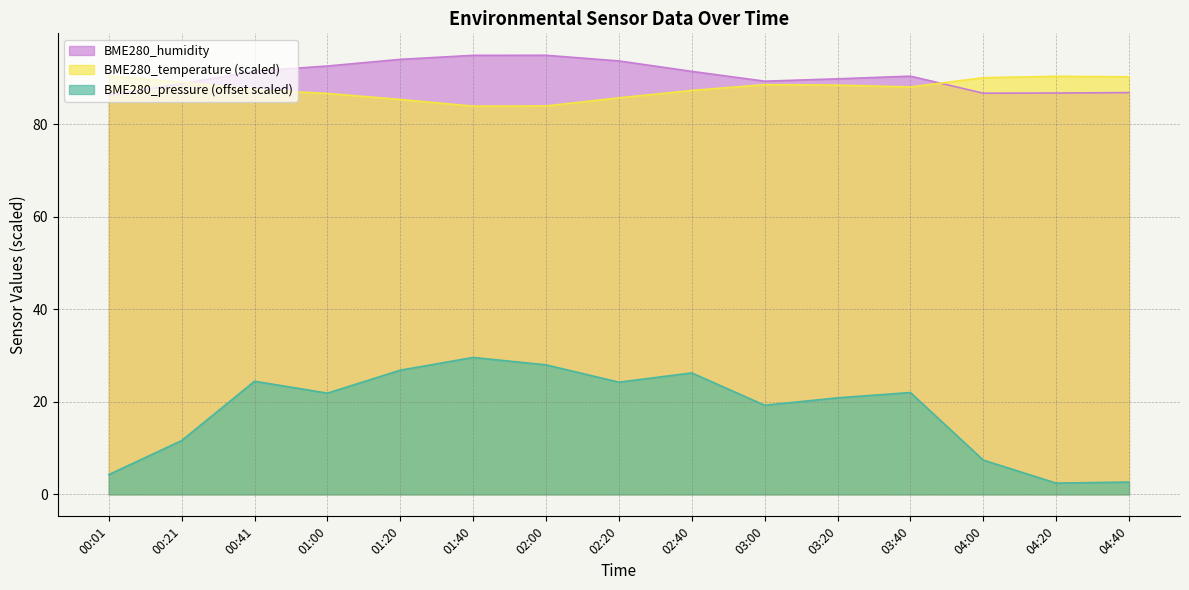

Which category has the highest value across all series?

02:00